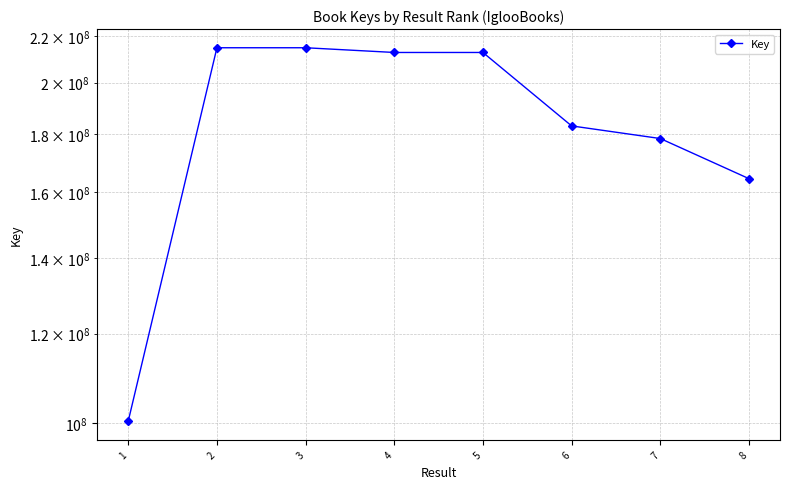

How many values exceed 212638842?

3